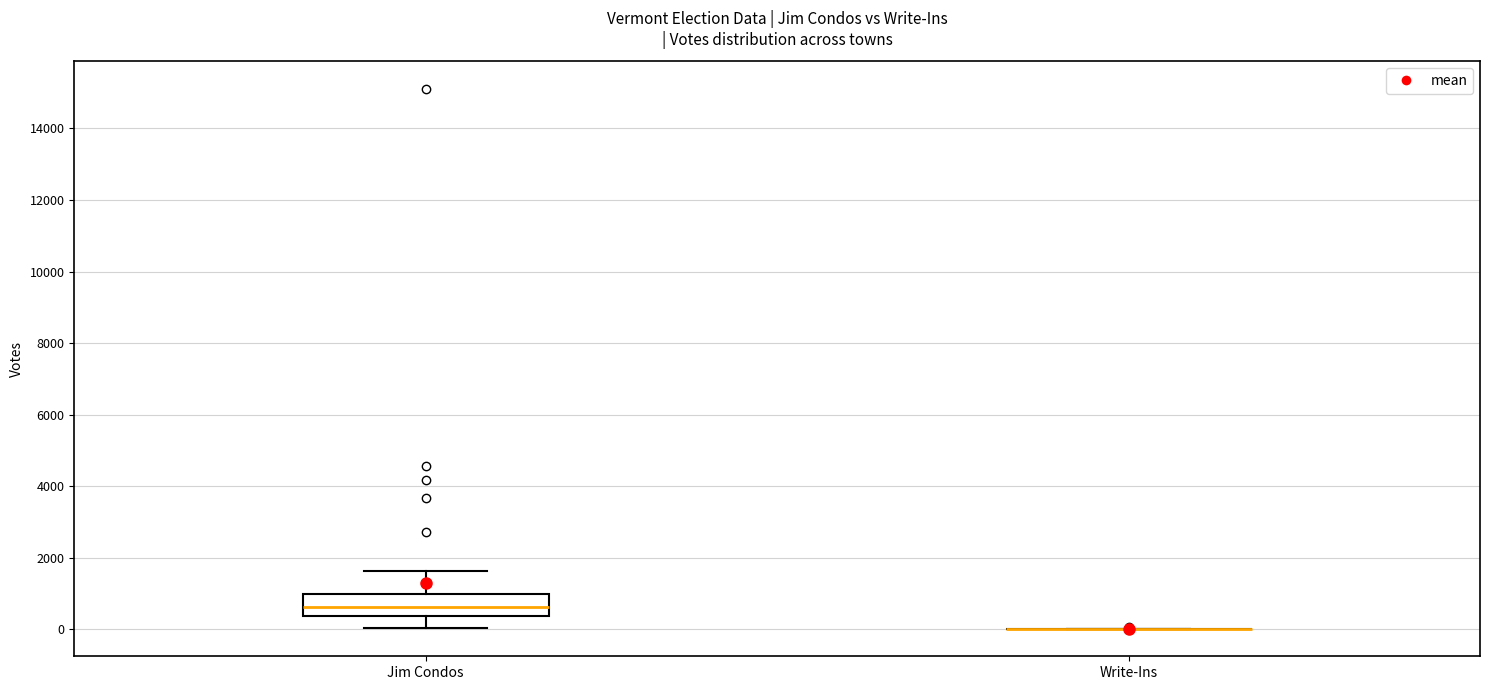

Reading left to right, read every box against the y-axis: the position of its median line, the range the box covers, and the ends of its whiskers. The values are not printed on the chart, so give them approximately, as read against the axis.

Jim Condos: median 600, box 400 to 1000, whiskers 0 to 1600
Write-Ins: box collapsed to a line at 0, whiskers 0 to 0